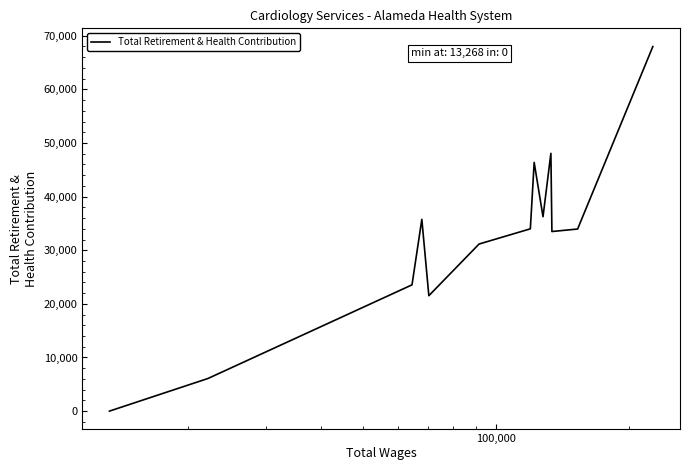

What is the difference between the maximum and minimum values?

67981